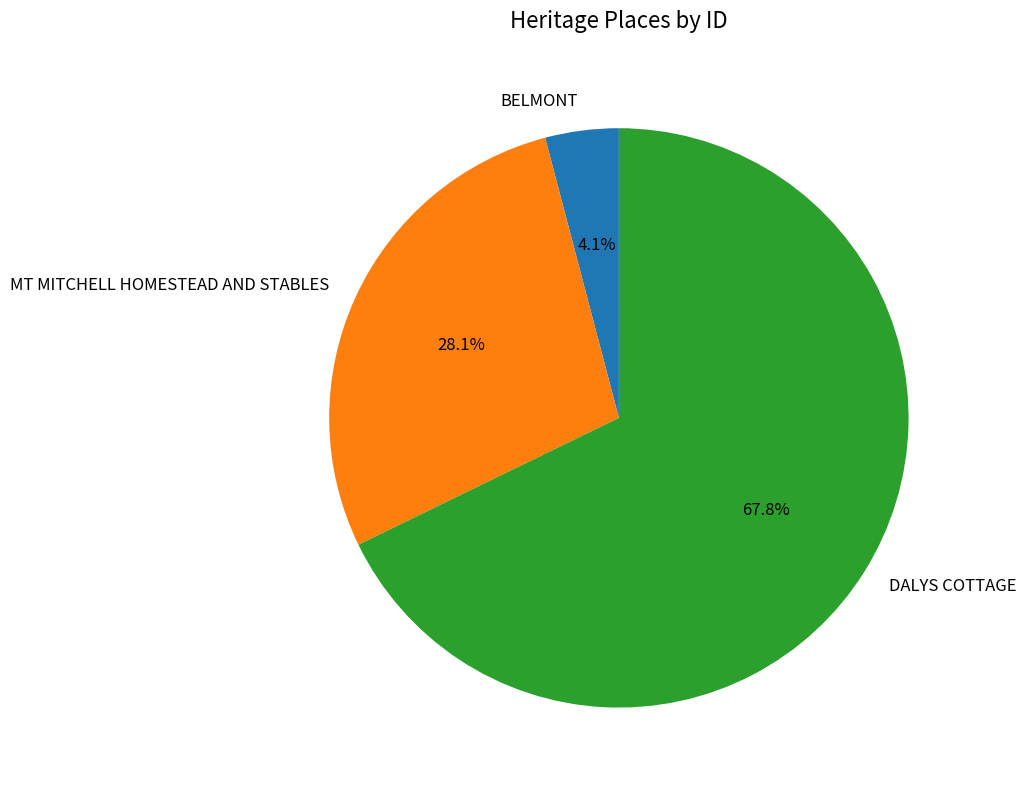

The DALYS COTTAGE slice represents 77% of the pie. True or false?

False